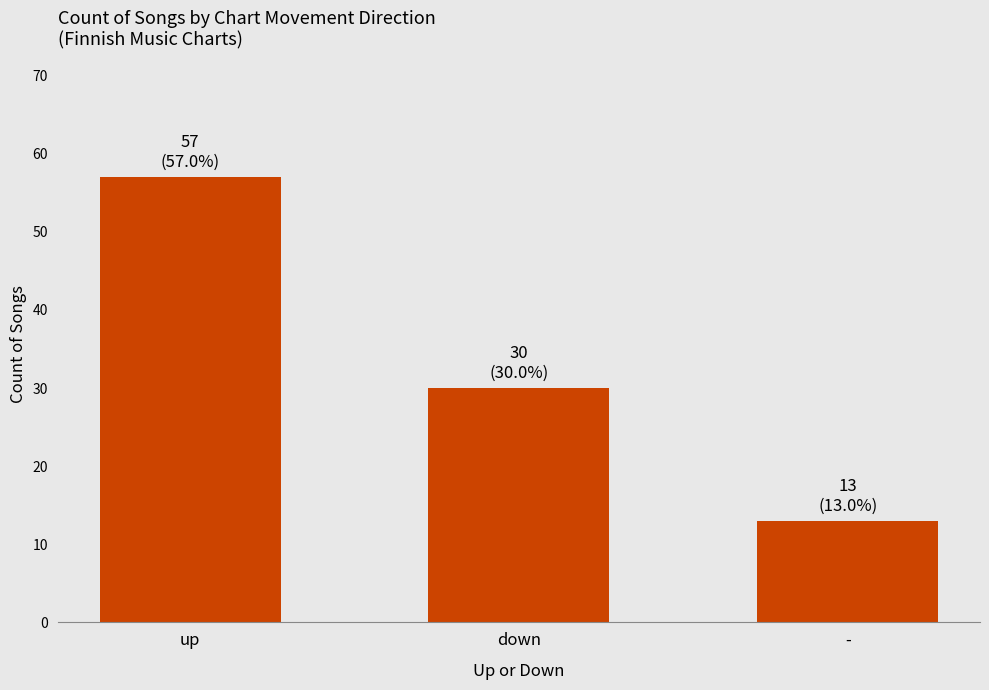

Reading left to right, what are all the values shown in this chart?

up=57	down=30	-=13